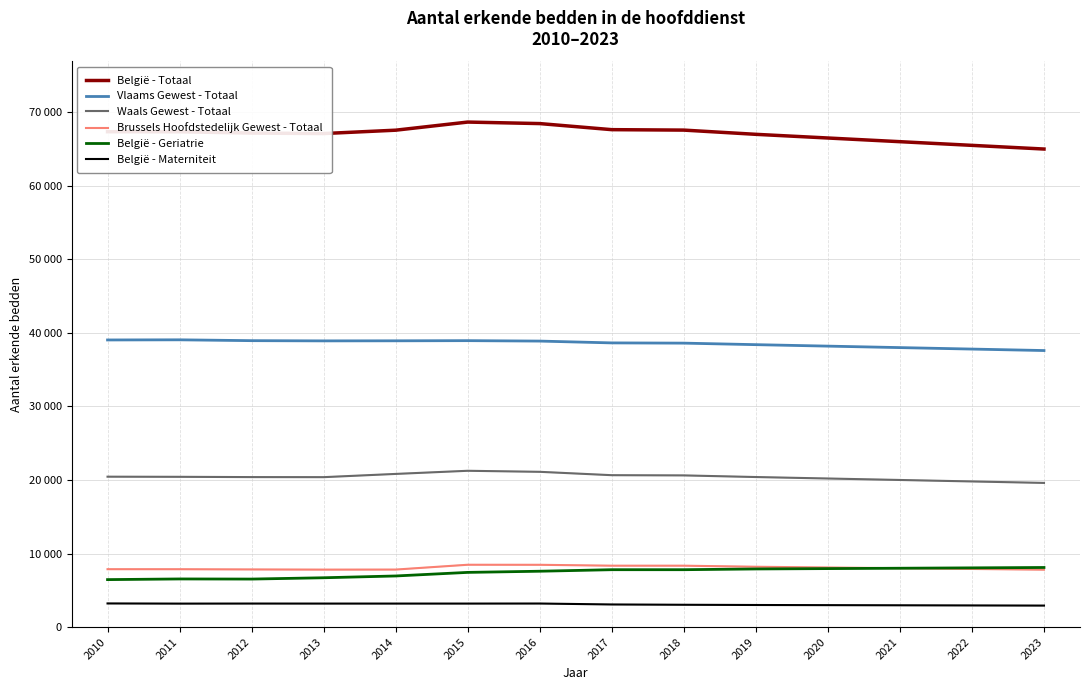

Is this an area chart (filled region under the line)?

No